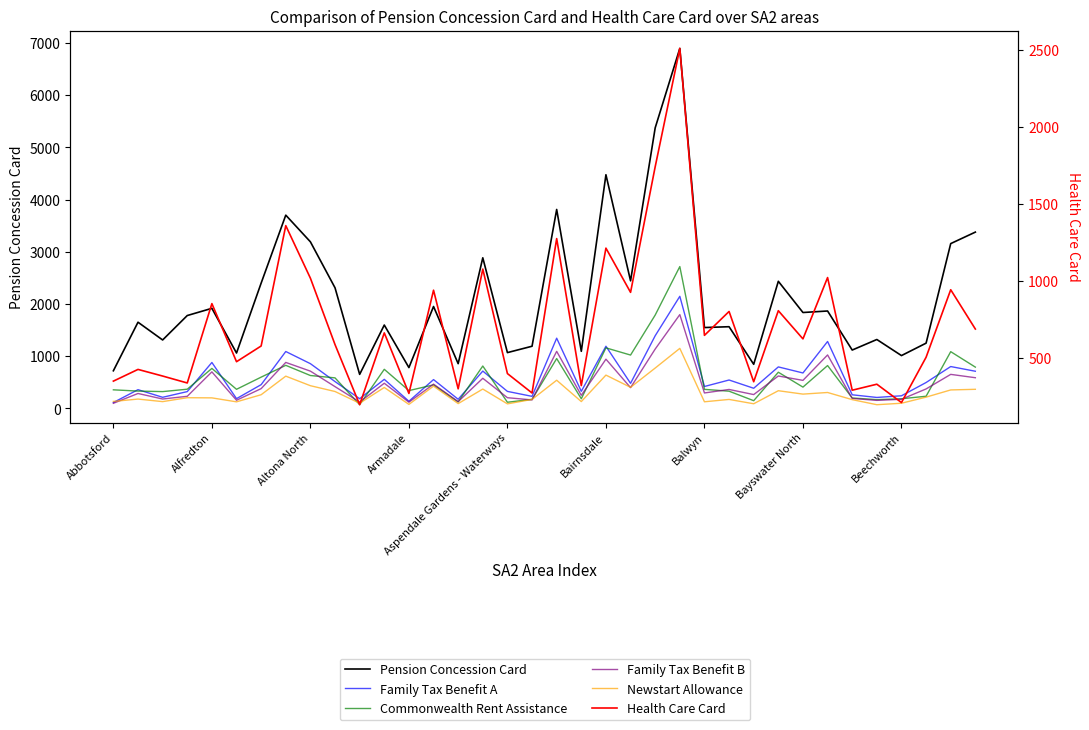

Where is the first local maximum for Pension Concession Card?

Alfredton